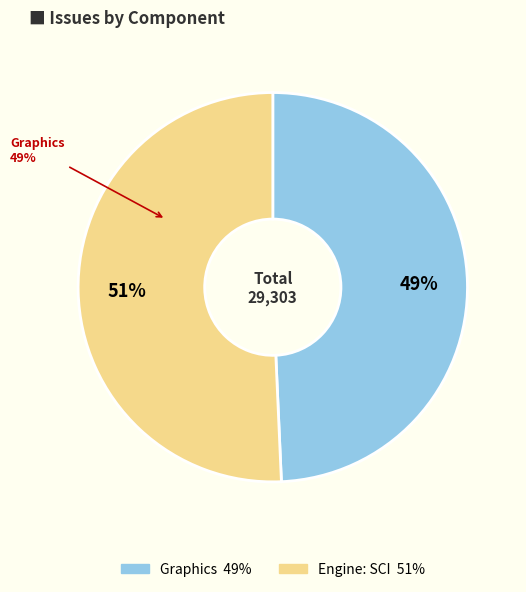

Which category has the smallest portion of the pie?

Graphics